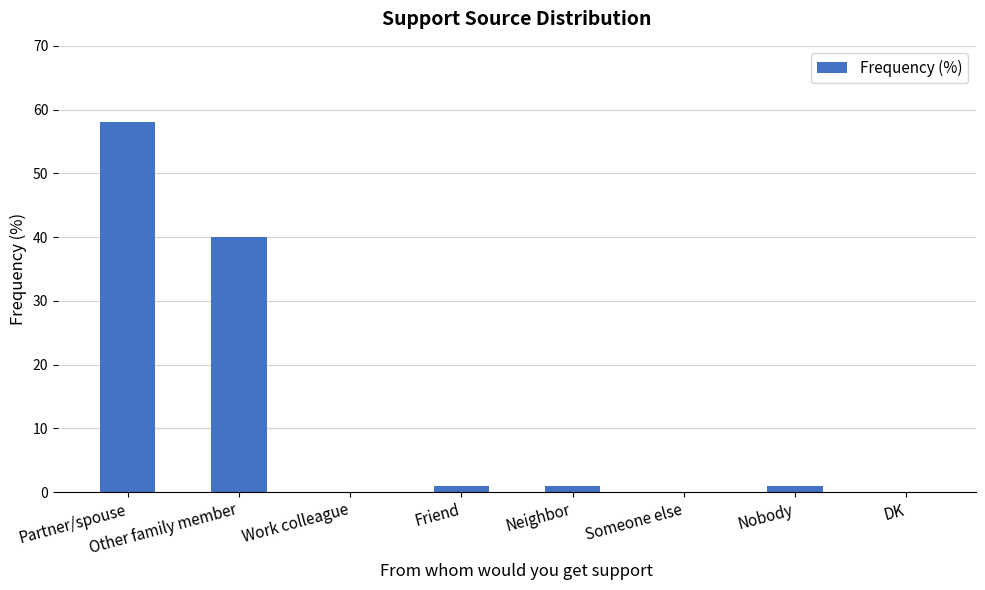

True or false: the data shows -31 at Someone else.

False